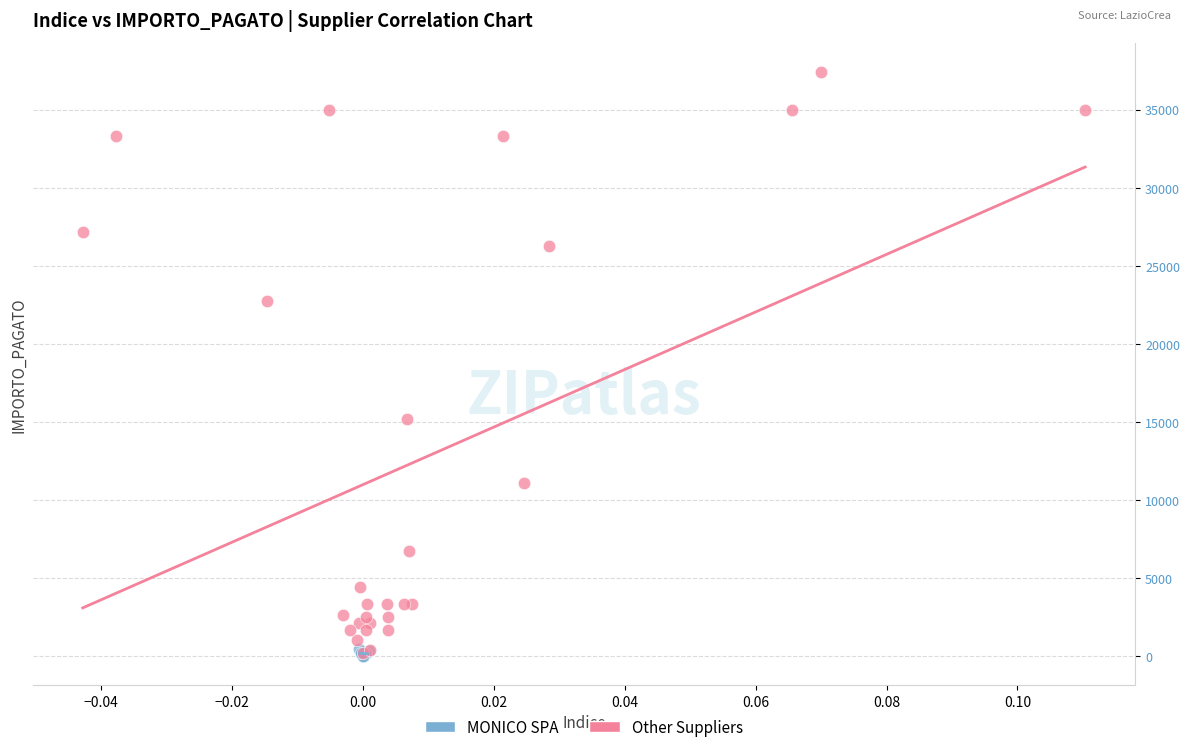

Which series reaches the maximum Y coordinate?

Other Suppliers